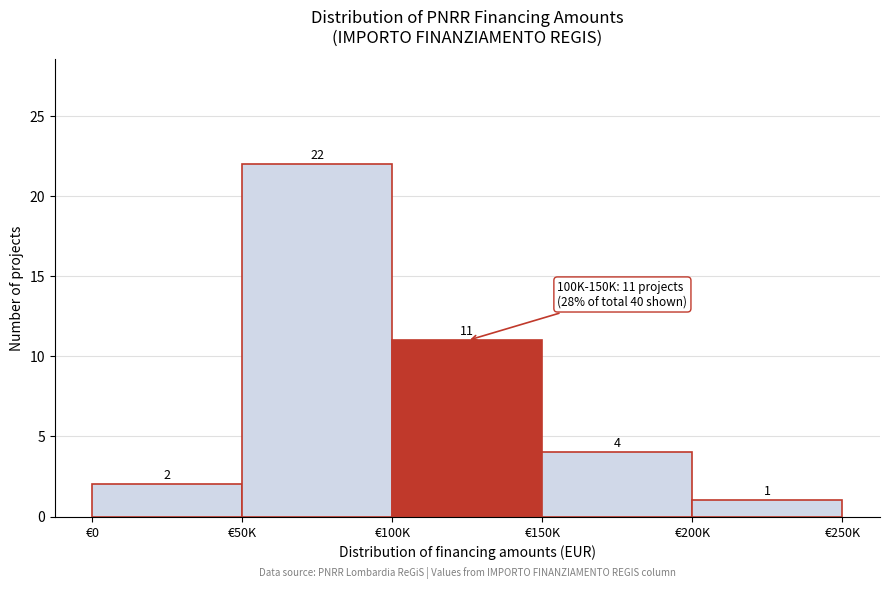

Reading left to right, list all the values displayed in this chart.

€0=2	€50K=22	€100K=11	€150K=4	€200K=1